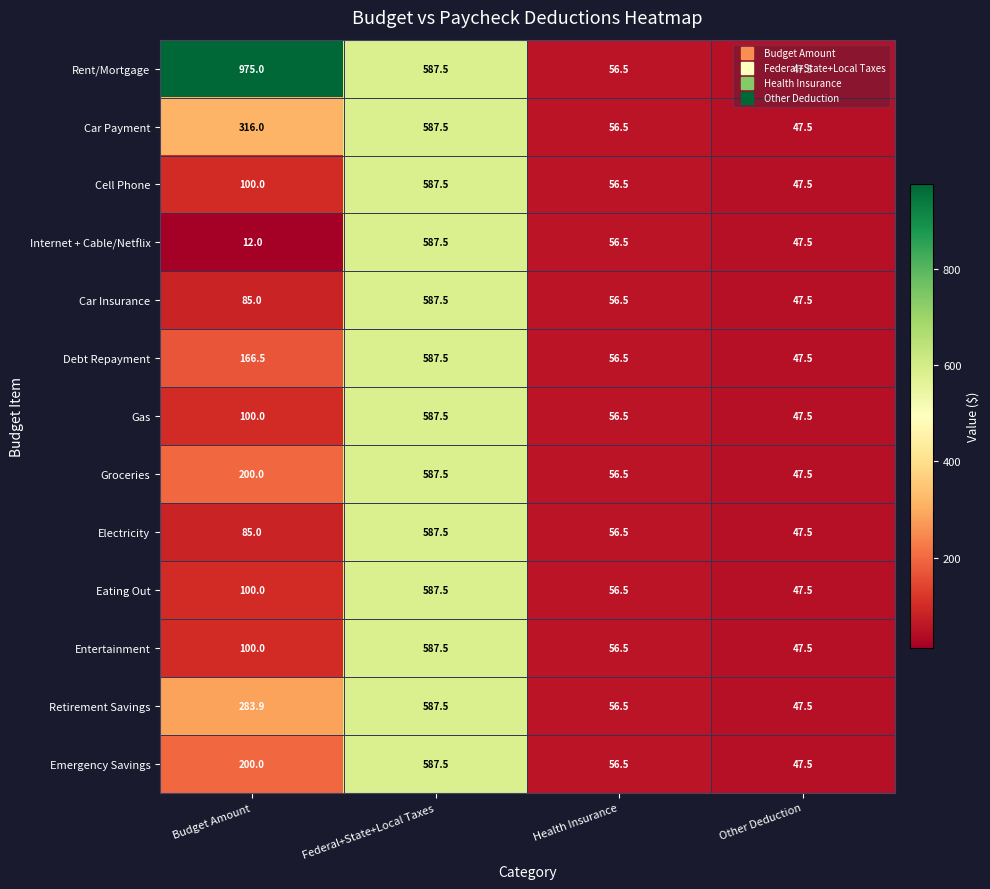

At how many categories does at least one series exceed 746?

1